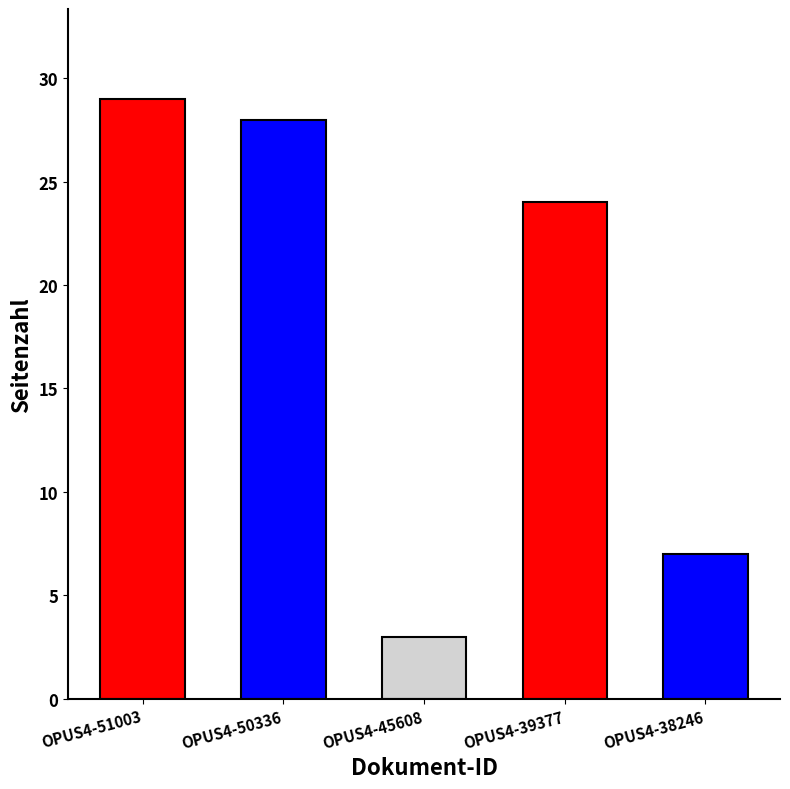

Reading right to left, list all the values displayed in this chart.

OPUS4-38246=7	OPUS4-39377=24	OPUS4-45608=3	OPUS4-50336=28	OPUS4-51003=29